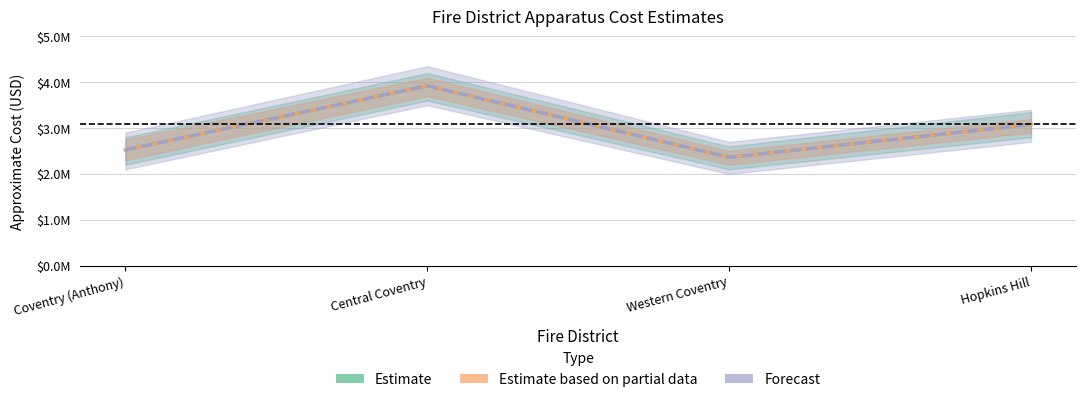

At which label is Forecast closest to 3144100?

Hopkins Hill